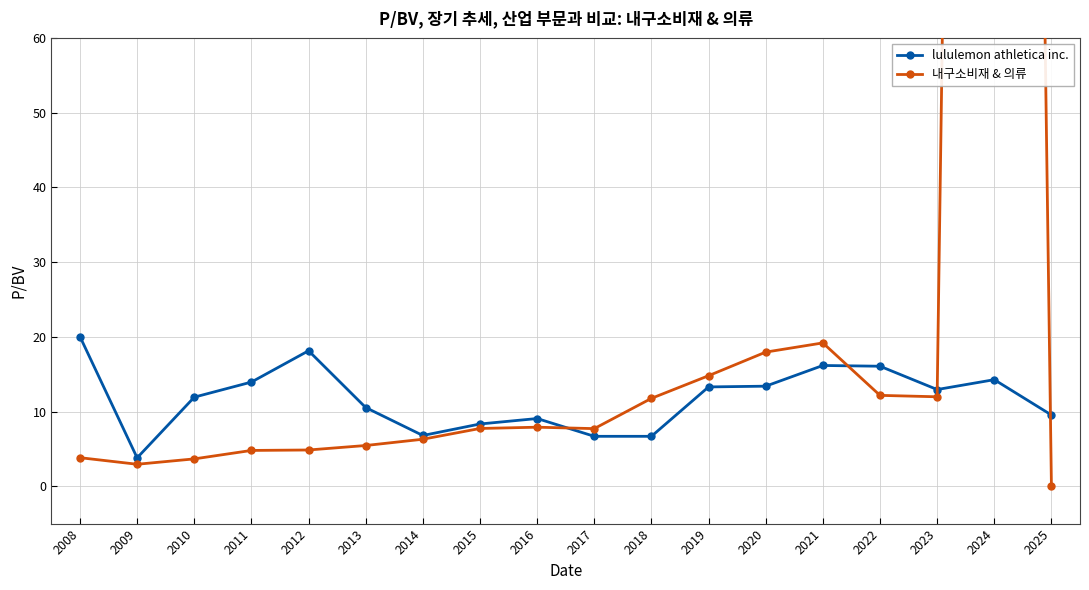

How many interior local valleys does the lululemon athletica inc. series have?

3